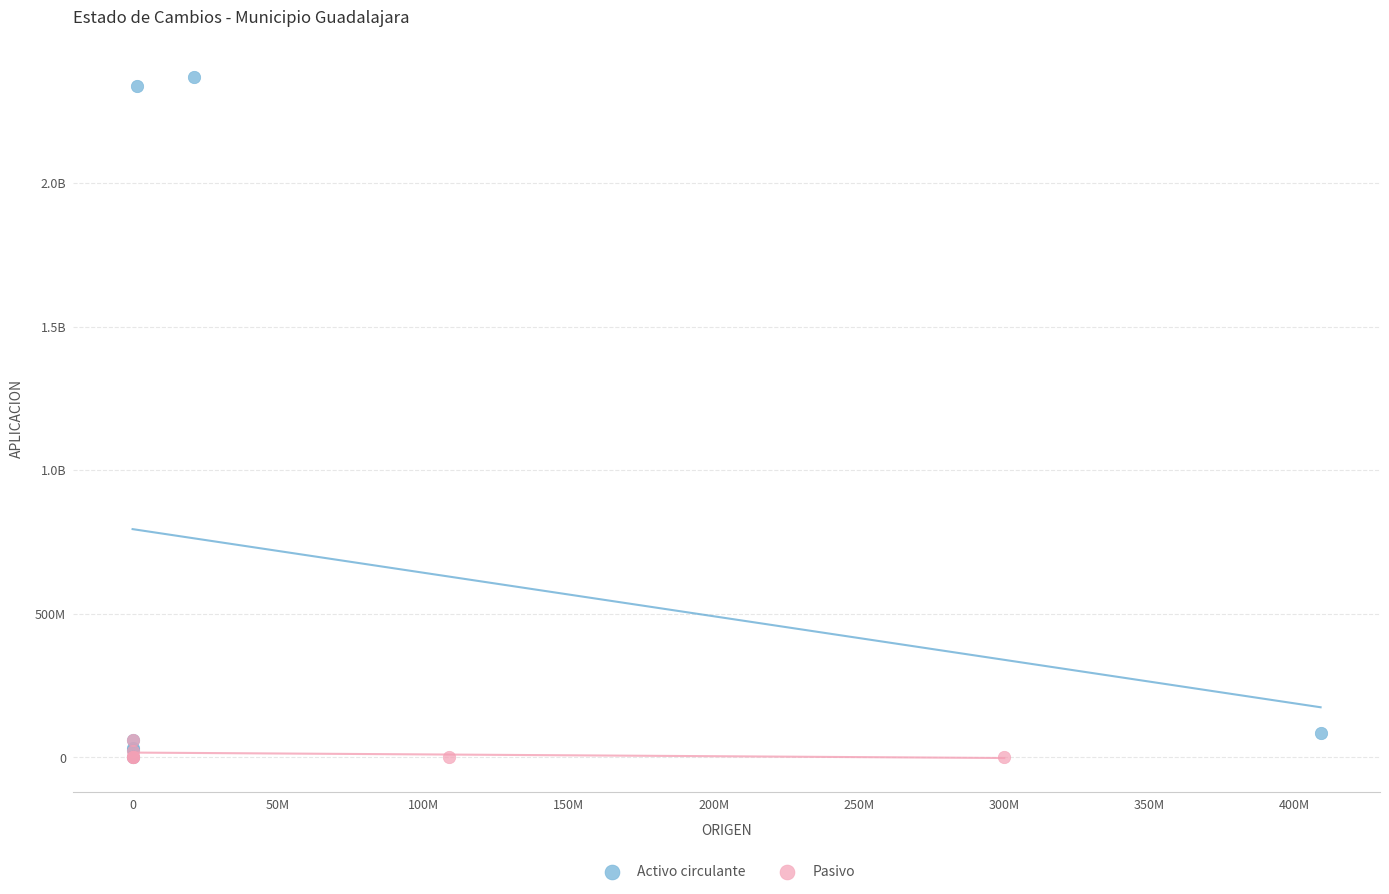

What are all the series names shown in the legend?

Activo circulante, Pasivo